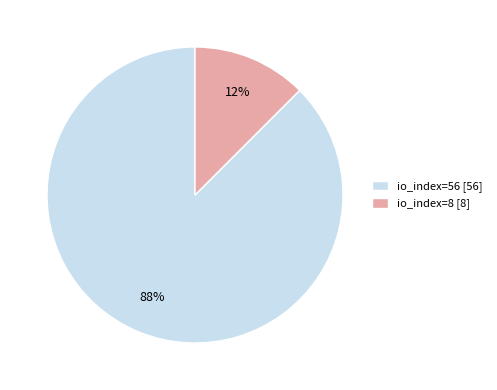

To the nearest percent, what is the average slice percentage?

50%